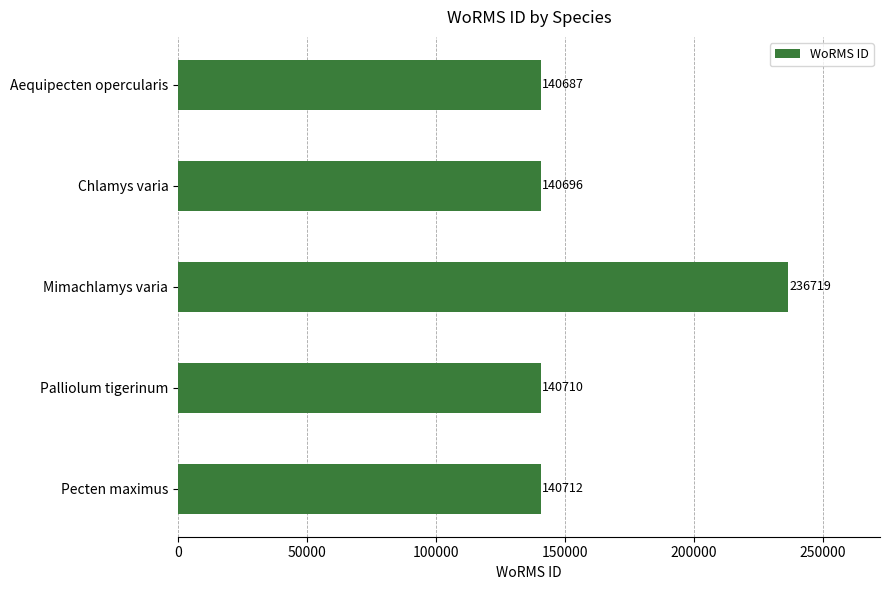

Read the value at Palliolum tigerinum, to the nearest 100.

140700